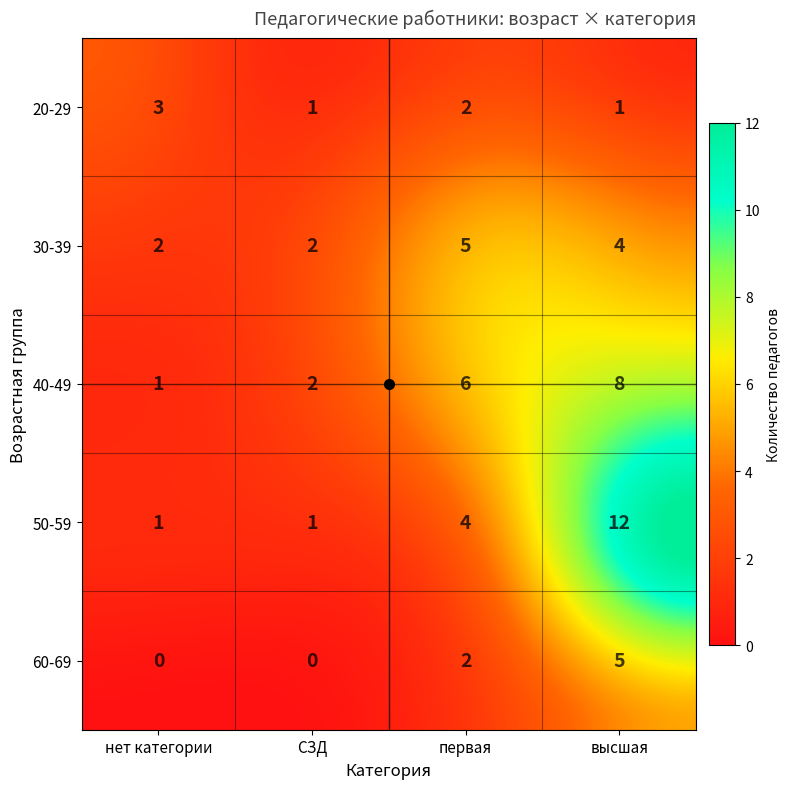

Which category has the lowest value in the СЗД series?

нет категории